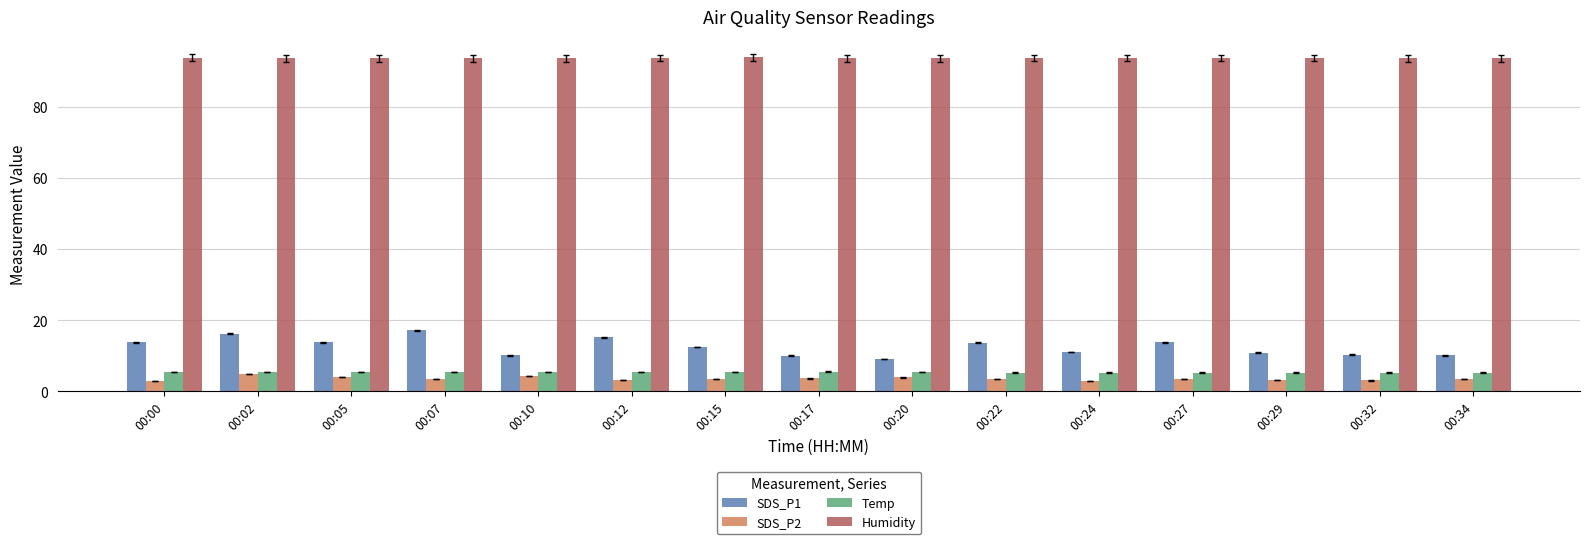

What is the minimum value for SDS_P2?

2.9